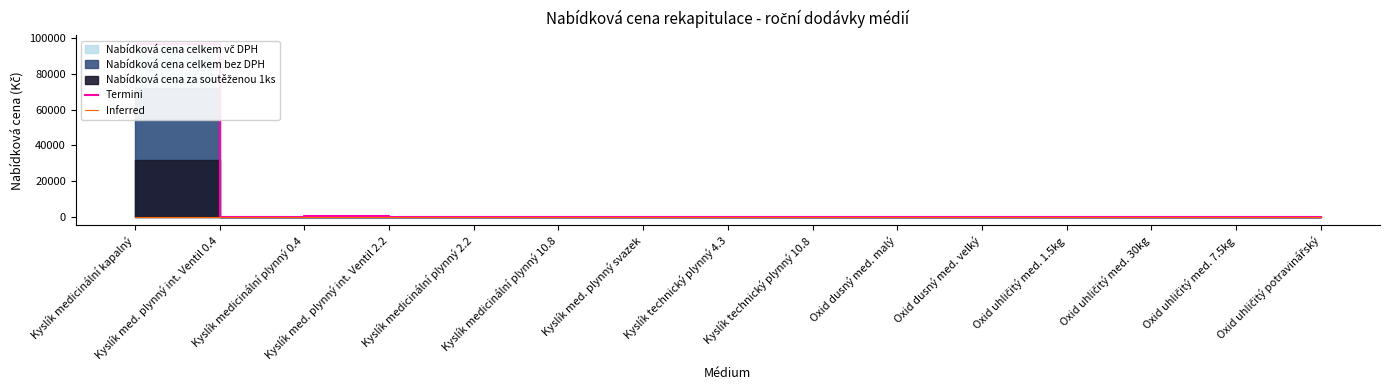

Which has a higher value, Oxid uhličitý med. 1.5kg or Kyslík medicinální kapalný?

Kyslík medicinální kapalný